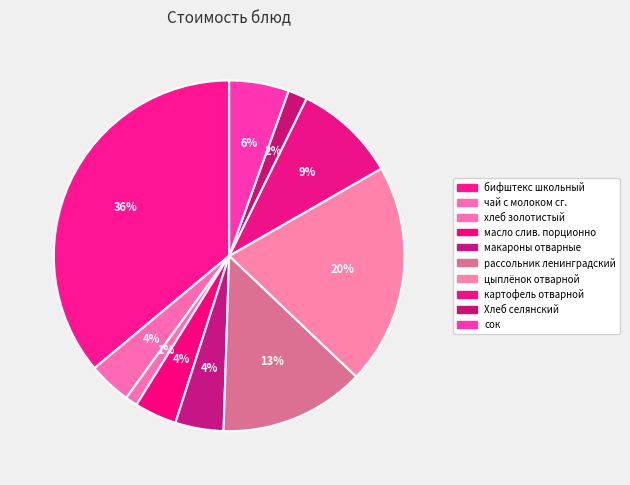

Which has a higher value, цыплёнок отварной or масло слив. порционно?

цыплёнок отварной